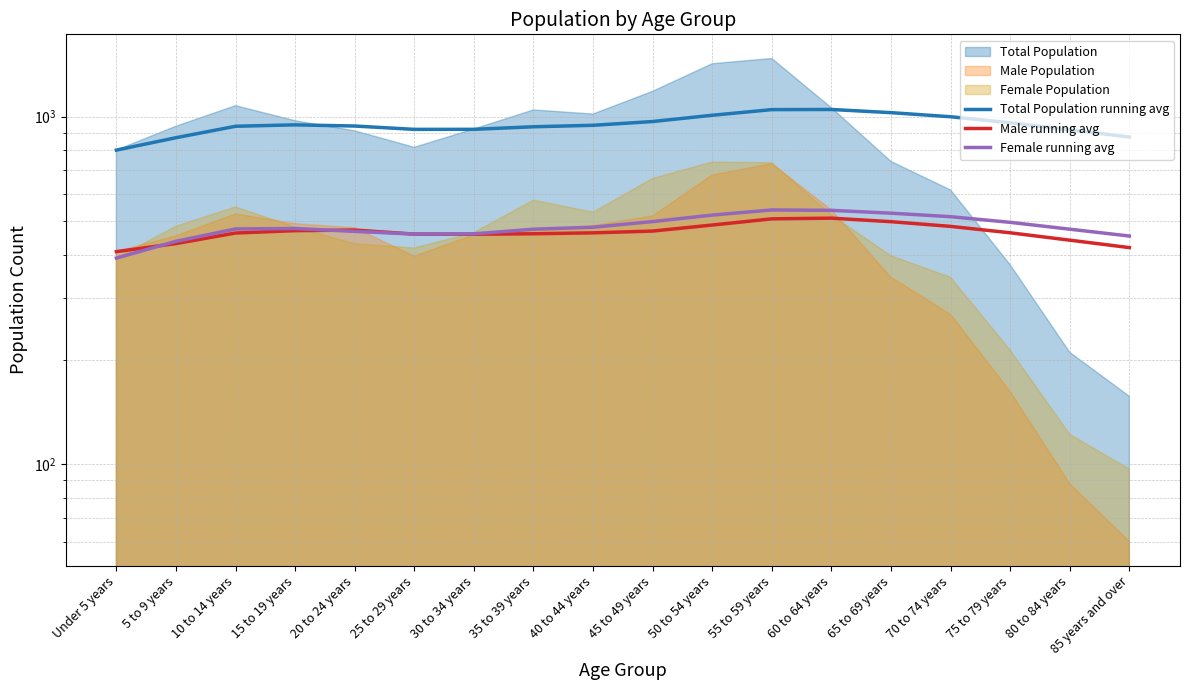

The Male running avg series shows 470.0 at 15 to 19 years. True or false?

True